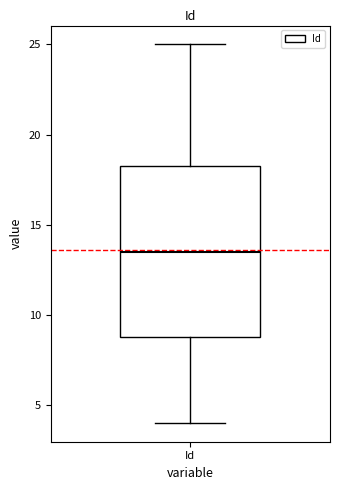

Transcribe this box plot: give where the median line is, the range the box spans, and where the two whiskers end, as read against the y-axis. The values are not printed on the chart, so give them approximately, as read against the axis.

median 13.5, box 9.0 to 18.5, whiskers 4.0 to 25.0